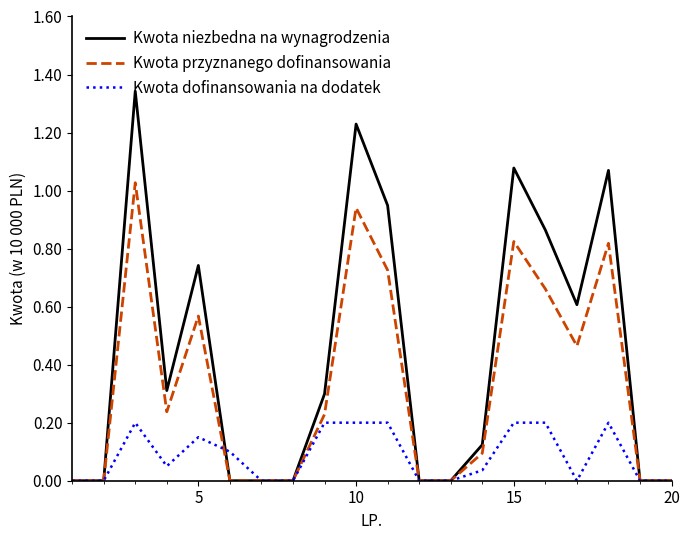

Which series has the largest range (max minus min)?

Kwota niezbedna na wynagrodzenia